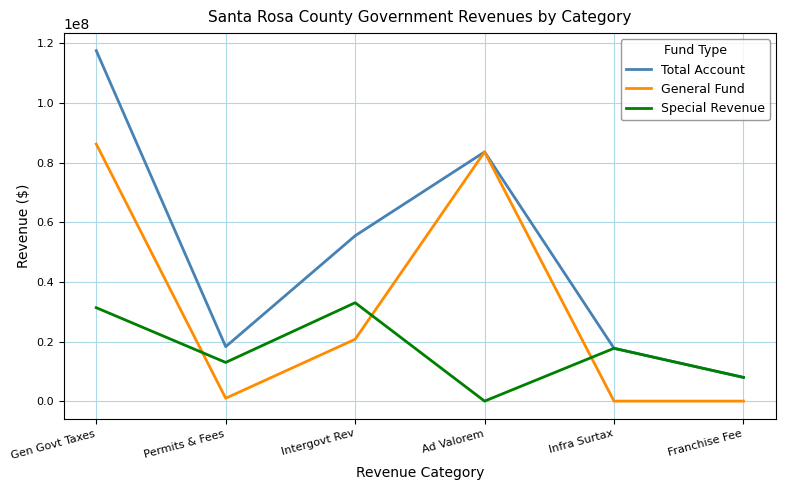

Does the chart have visible grid lines?

Yes